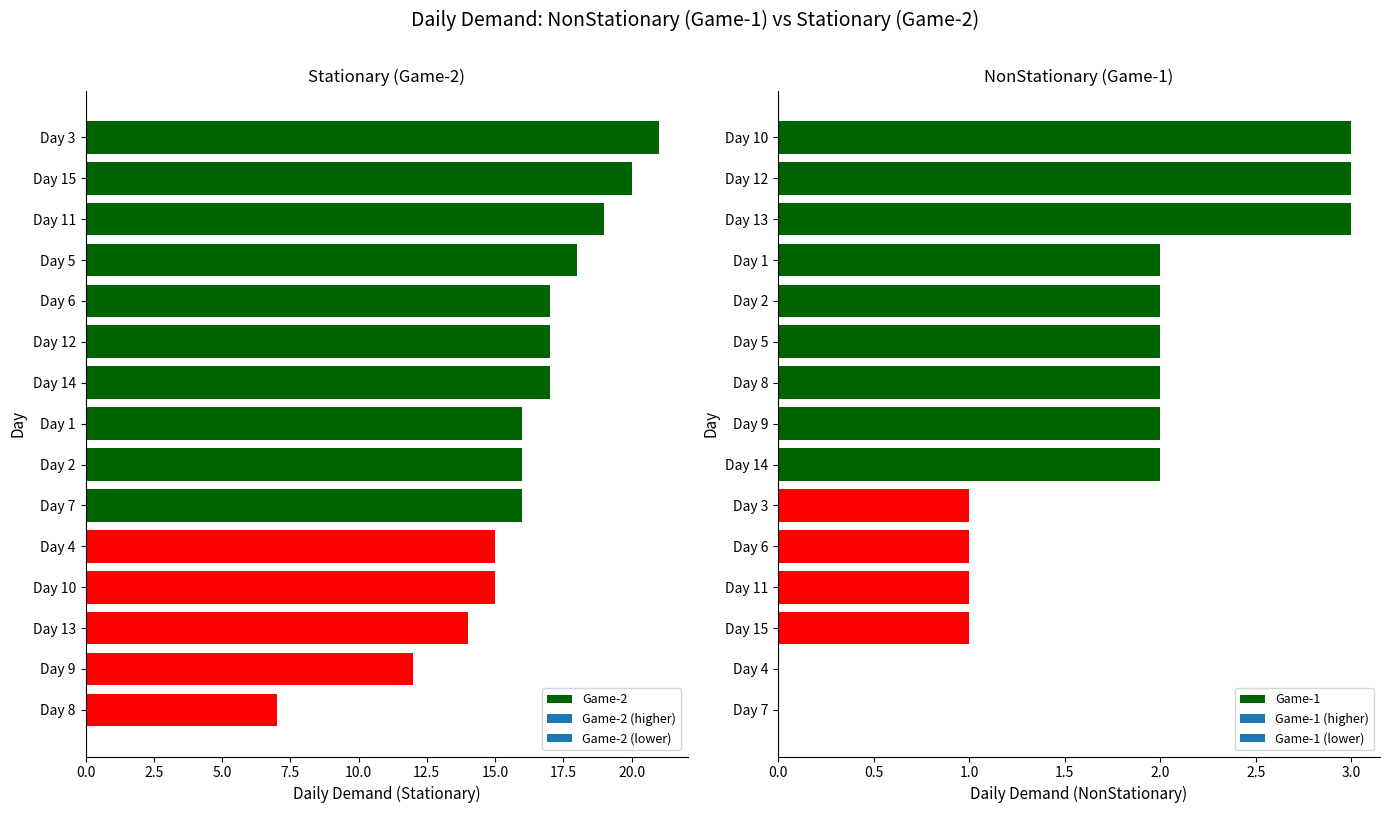

What is the sum of the Game-2 values at Day 1 and Day 7?

32